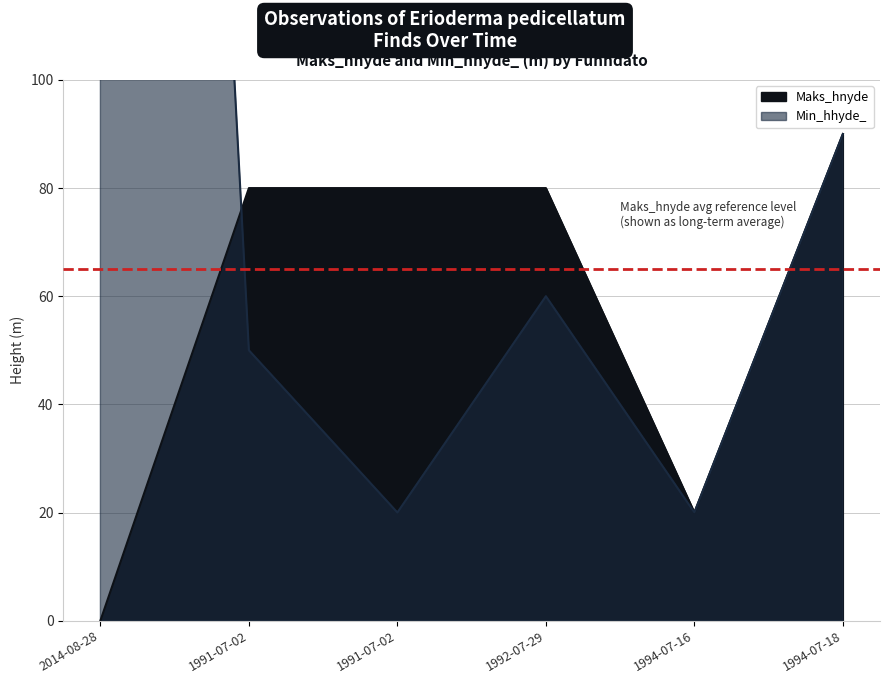

Reading left to right, what are all the values shown in this chart?

Maks_hnyde: 0	80	80	80	20	90
Min_hhyde_: 564	50	20	60	20	90